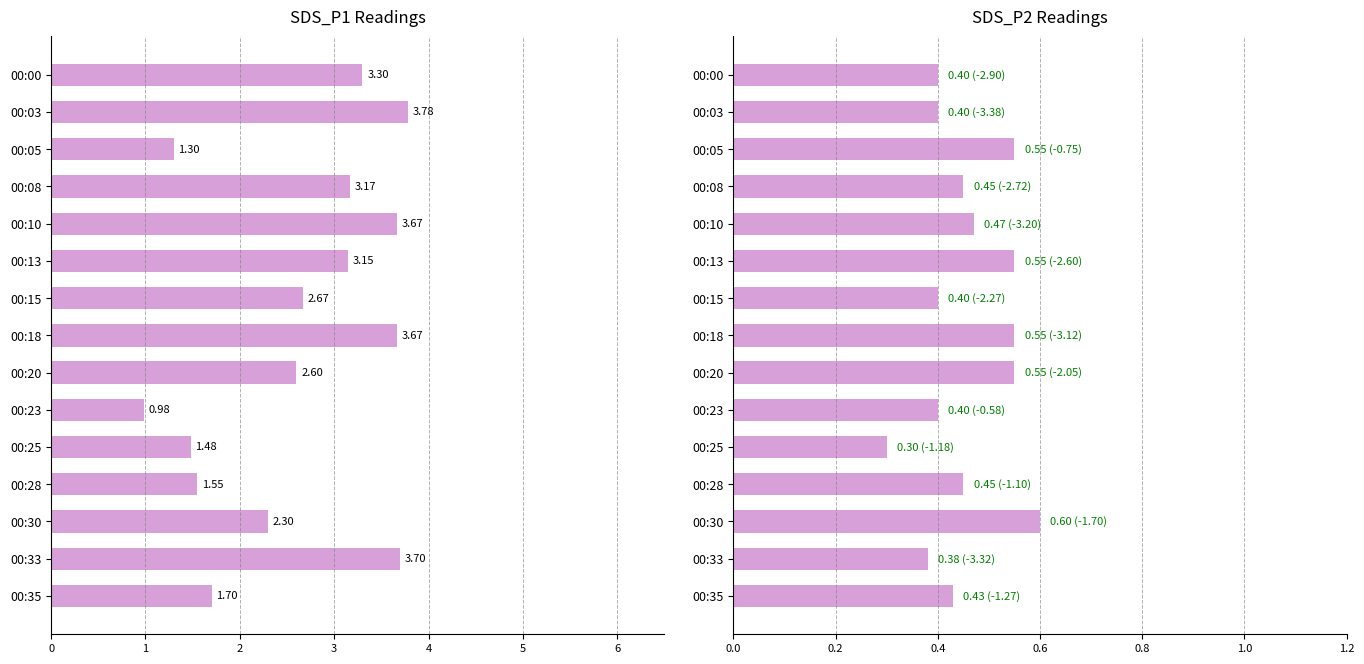

Reading left to right, extract all data points from this chart.

SDS_P1: 0=3.3	1=3.8	2=1.3	3=3.2	4=3.7	5=3.1	6=2.7	7=3.7	8=2.6	9=1.0	10=1.5	11=1.6	12=2.3	13=3.7	14=1.7
SDS_P2: 0=0.4	1=0.4	2=0.6	3=0.5	4=0.5	5=0.6	6=0.4	7=0.6	8=0.6	9=0.4	10=0.3	11=0.5	12=0.6	13=0.4	14=0.4